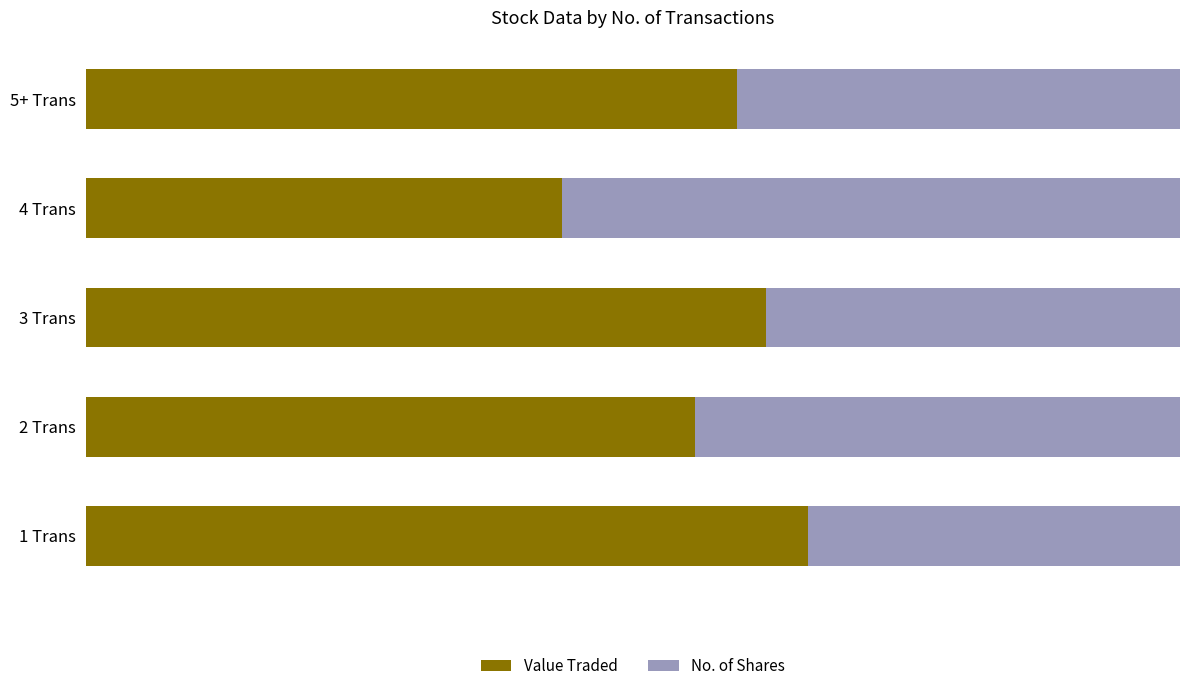

What are all the series names shown in the legend?

Value Traded, No. of Shares